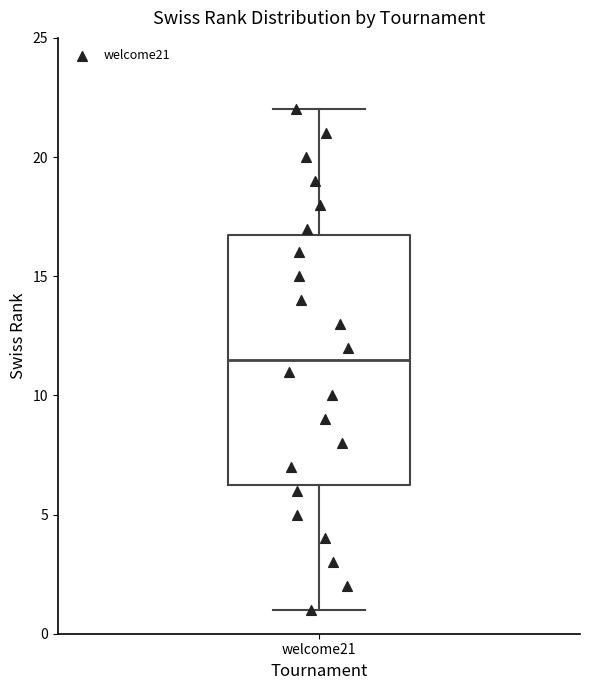

Where does the upper whisker of the box for welcome21 end on the y-axis? The values are not printed on the chart, so give them approximately, as read against the axis.

22.0